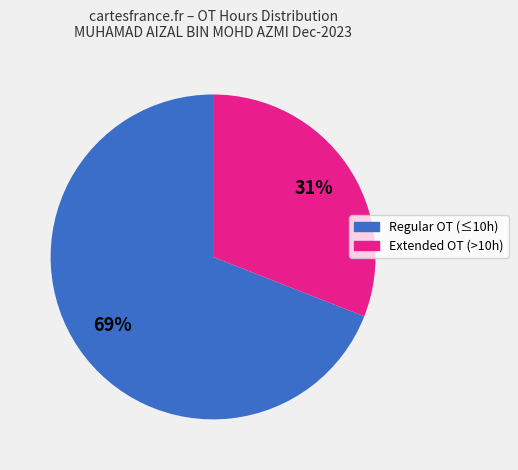

To the nearest percent, what is the average slice percentage?

50%